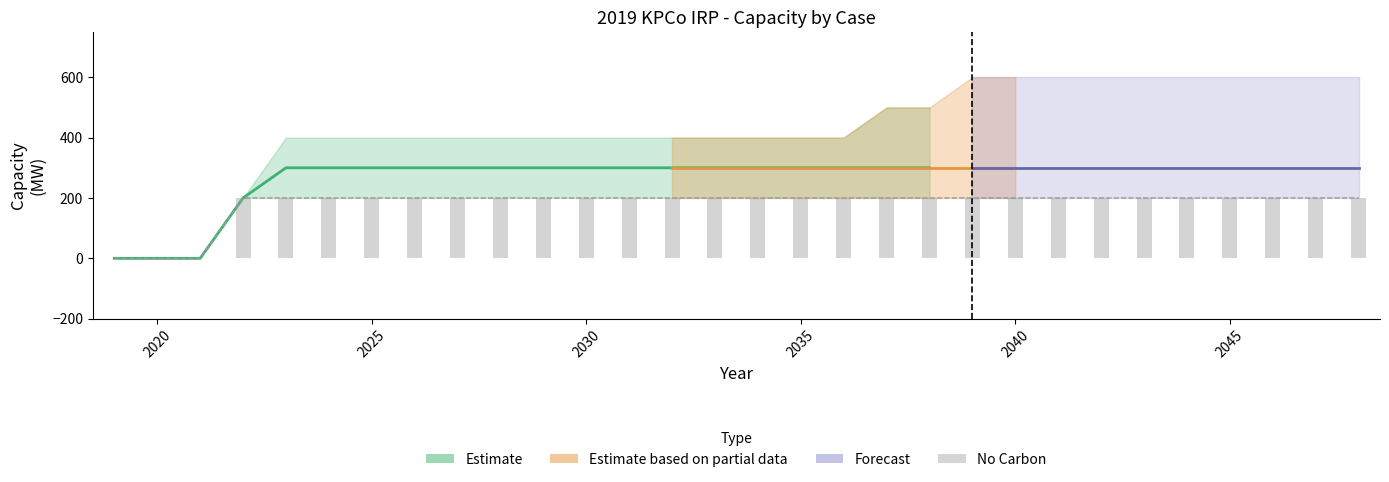

The Base series shows 200 at 2030. True or false?

True